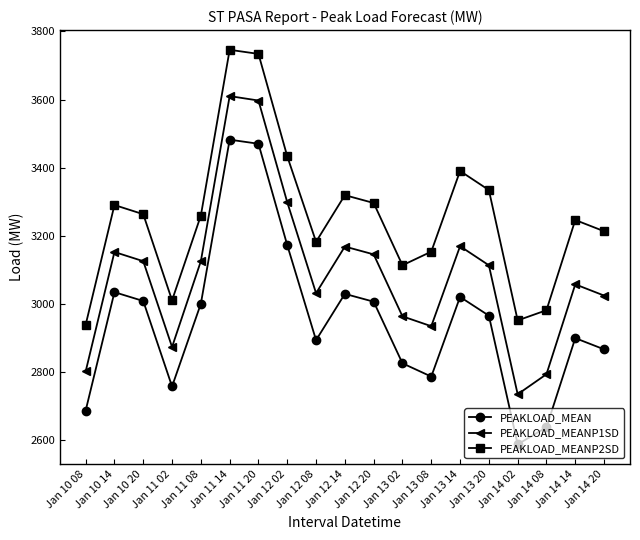

The PEAKLOAD_MEANP2SD series shows 5407 at Jan 13 20. True or false?

False